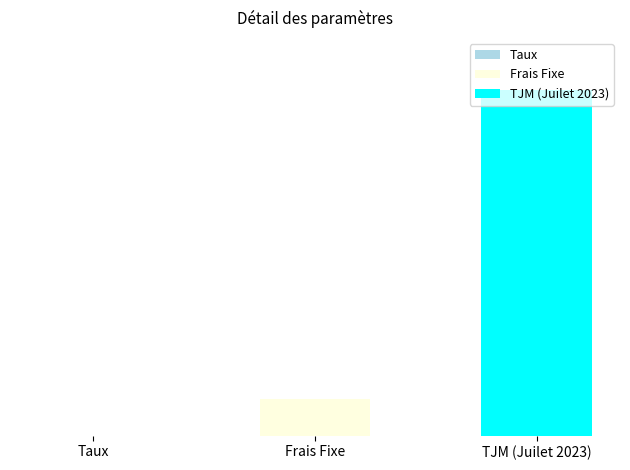

Where does the data first go above 75?

TJM (Juilet 2023)